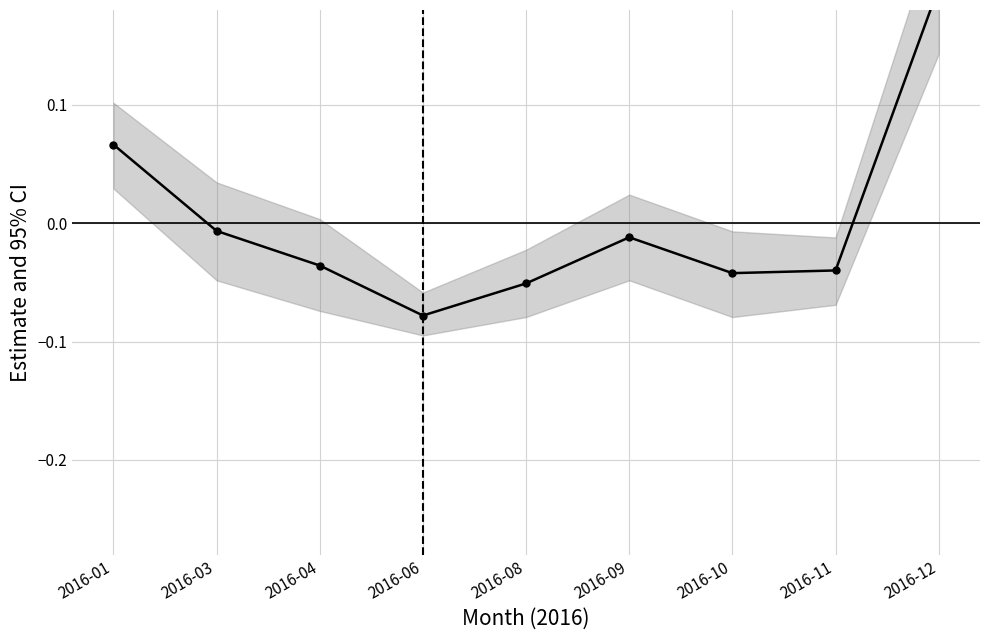

How many interior local peaks (higher than both neighbors) does the data have?

1